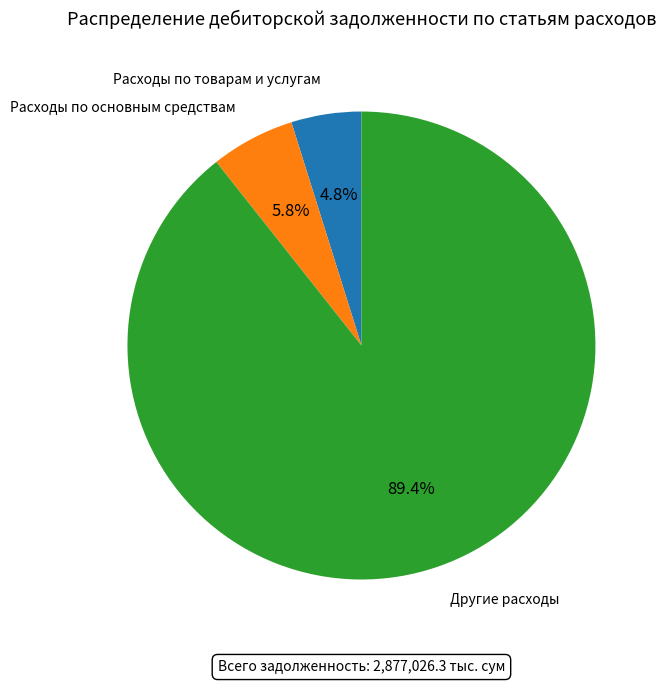

To the nearest percent, what is the difference between the Другие расходы and Расходы по основным средствам slice percentages?

84%